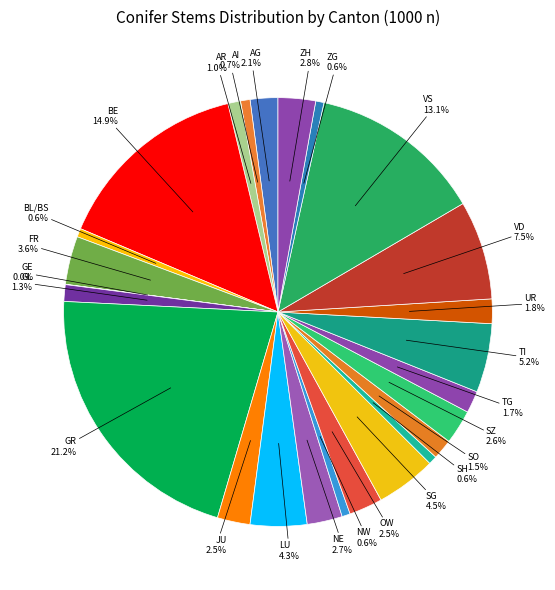

How many segments does this pie chart have?

25